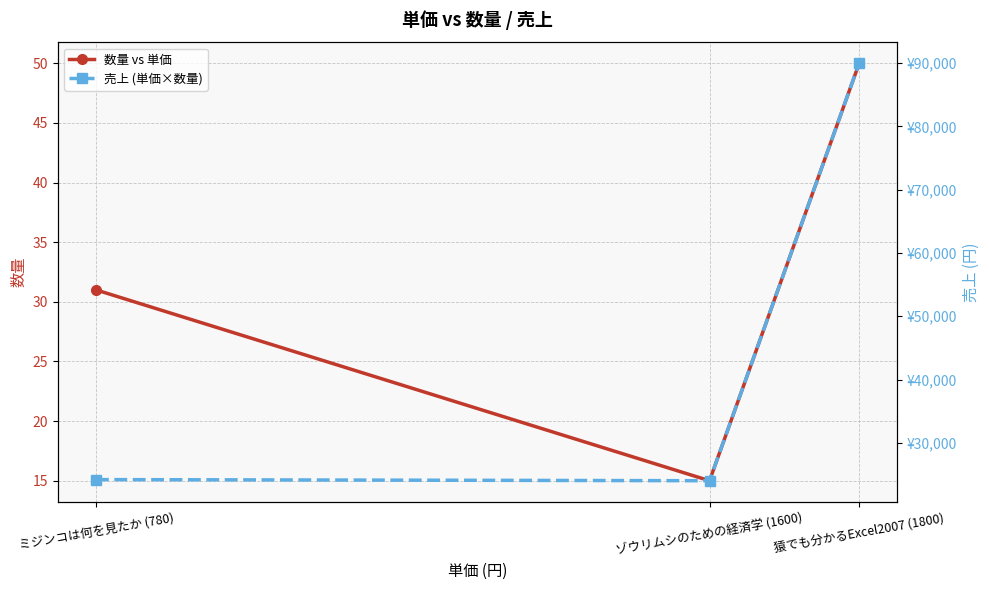

What is the minimum value for 売上 (単価×数量)?

24000